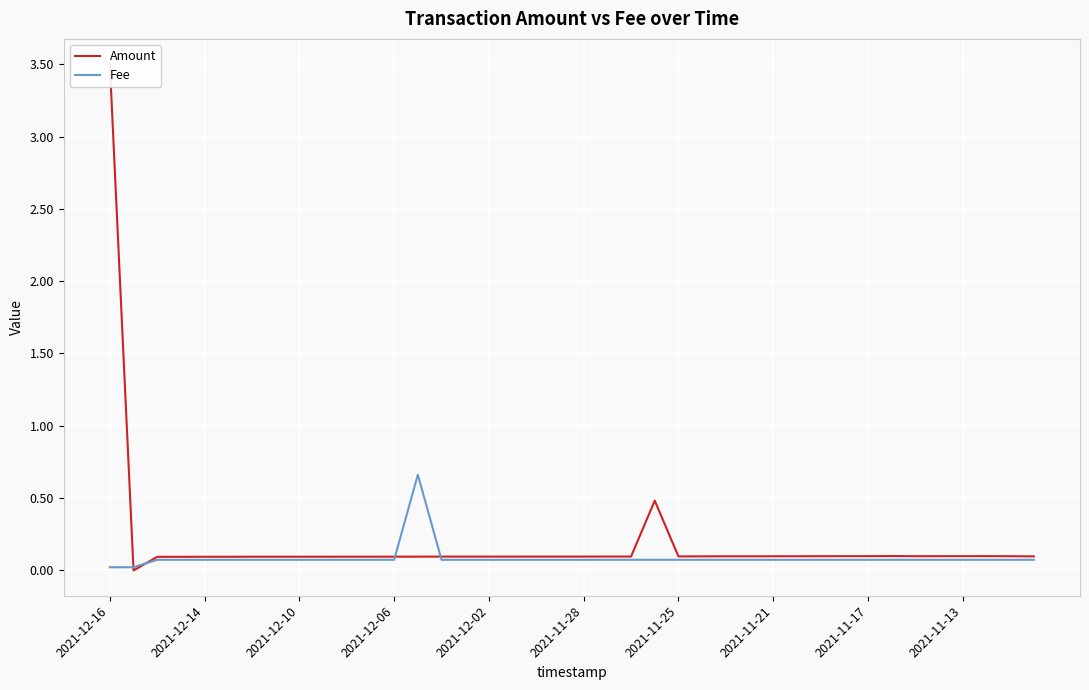

Rank the series by their average value, from highest to lowest.

Amount, Fee